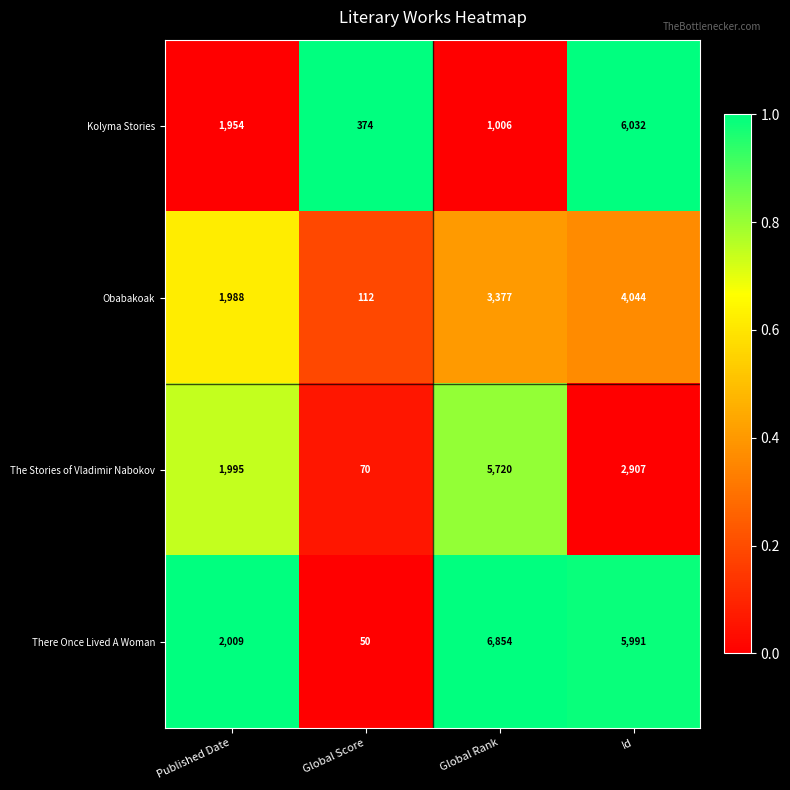

At which category does the chart reach its minimum across all series?

Global Score